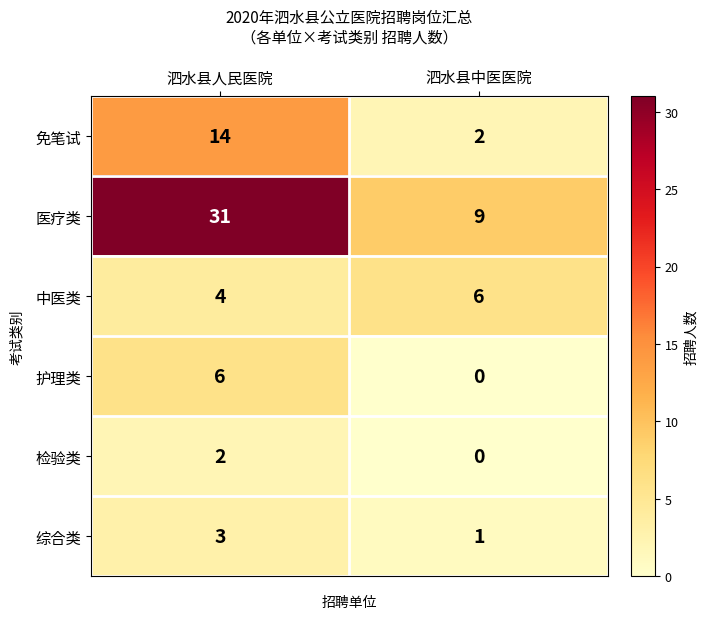

How many values in the 医疗类 series are below 31?

1